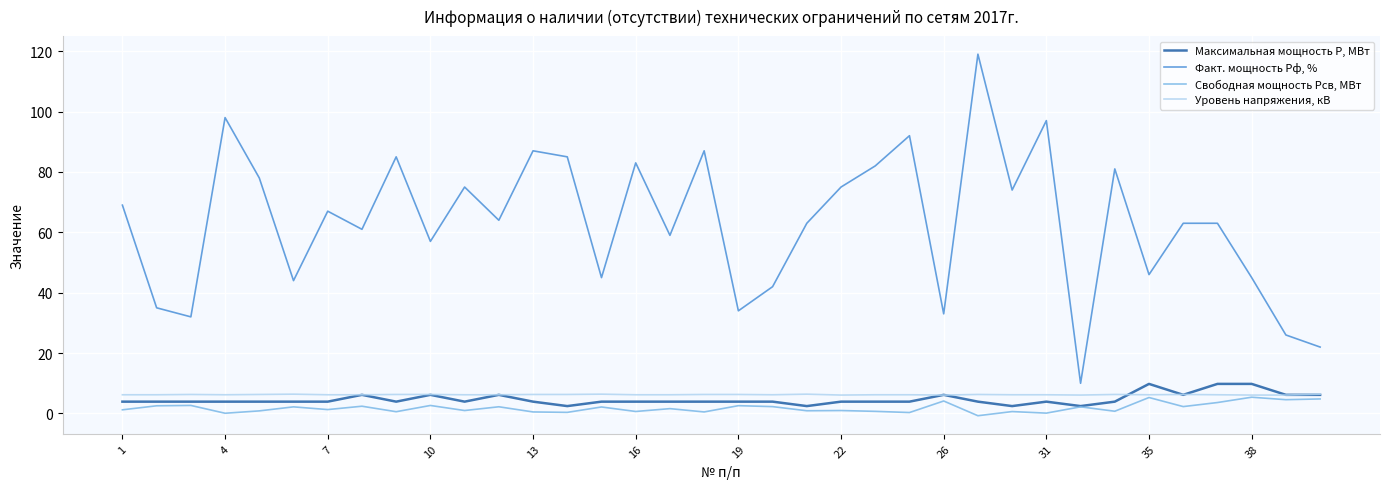

Which series has the widest spread of values?

Факт. мощность Рф, %